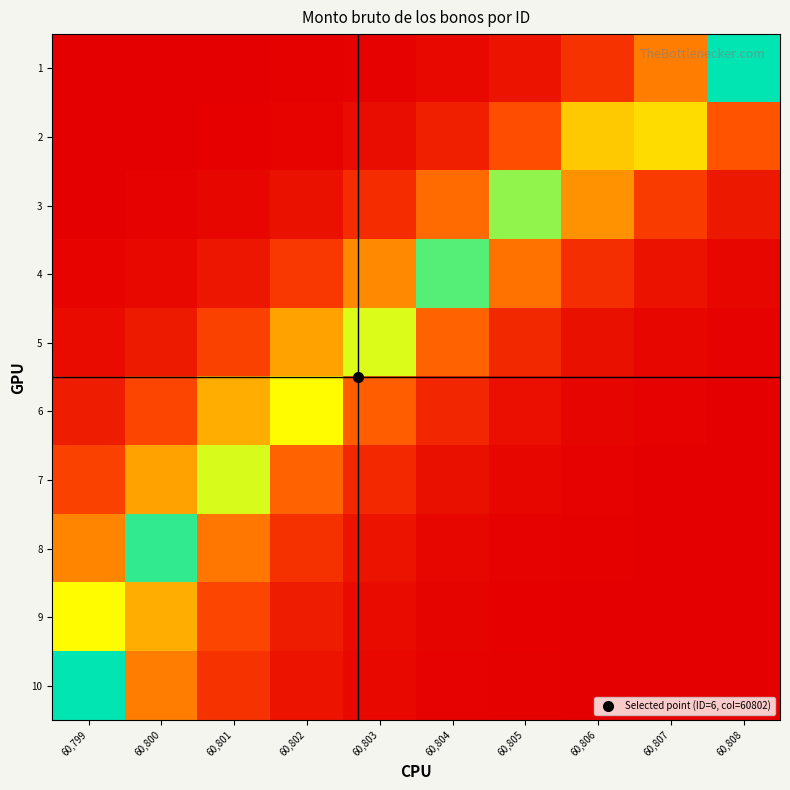

Which has a higher value, 60,800 or 60,804?

60,804